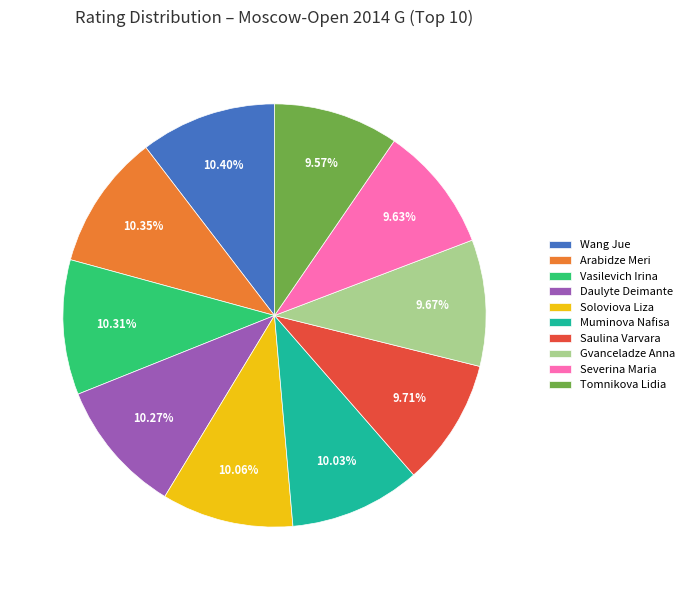

Does any single category account for the majority?

No